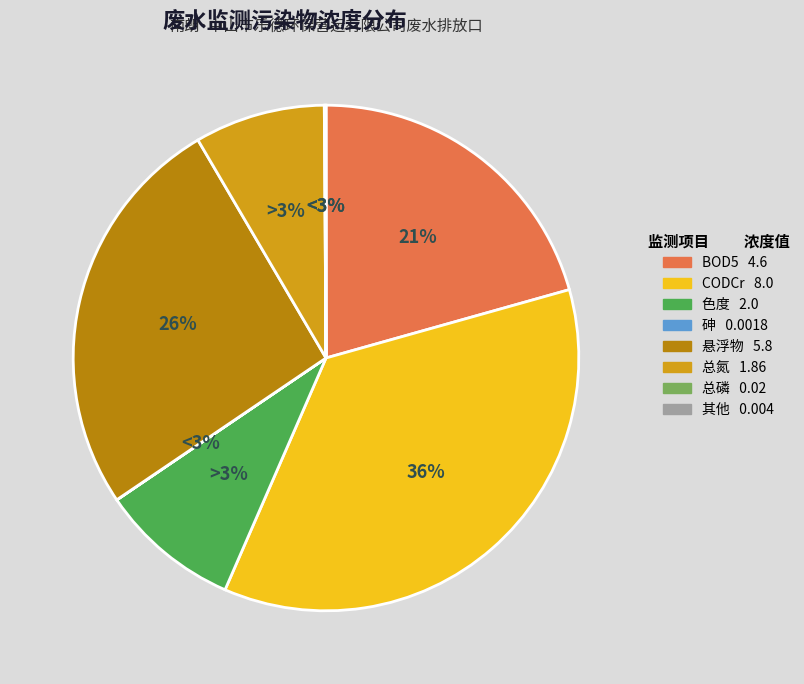

Which slice is the largest?

CODCr